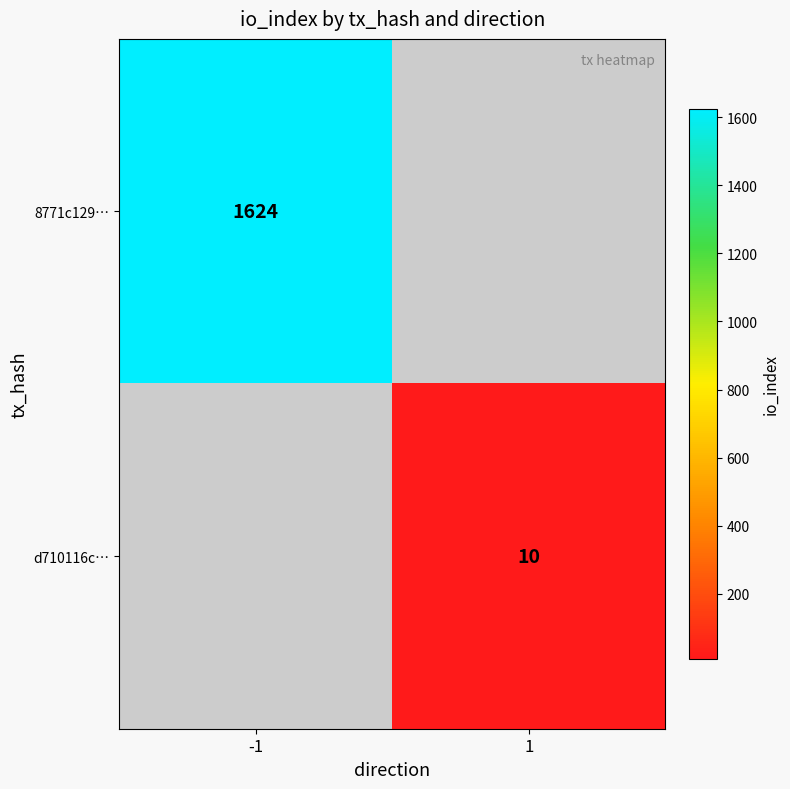

Is it true that 8771c129… equals 1624 at -1?

True